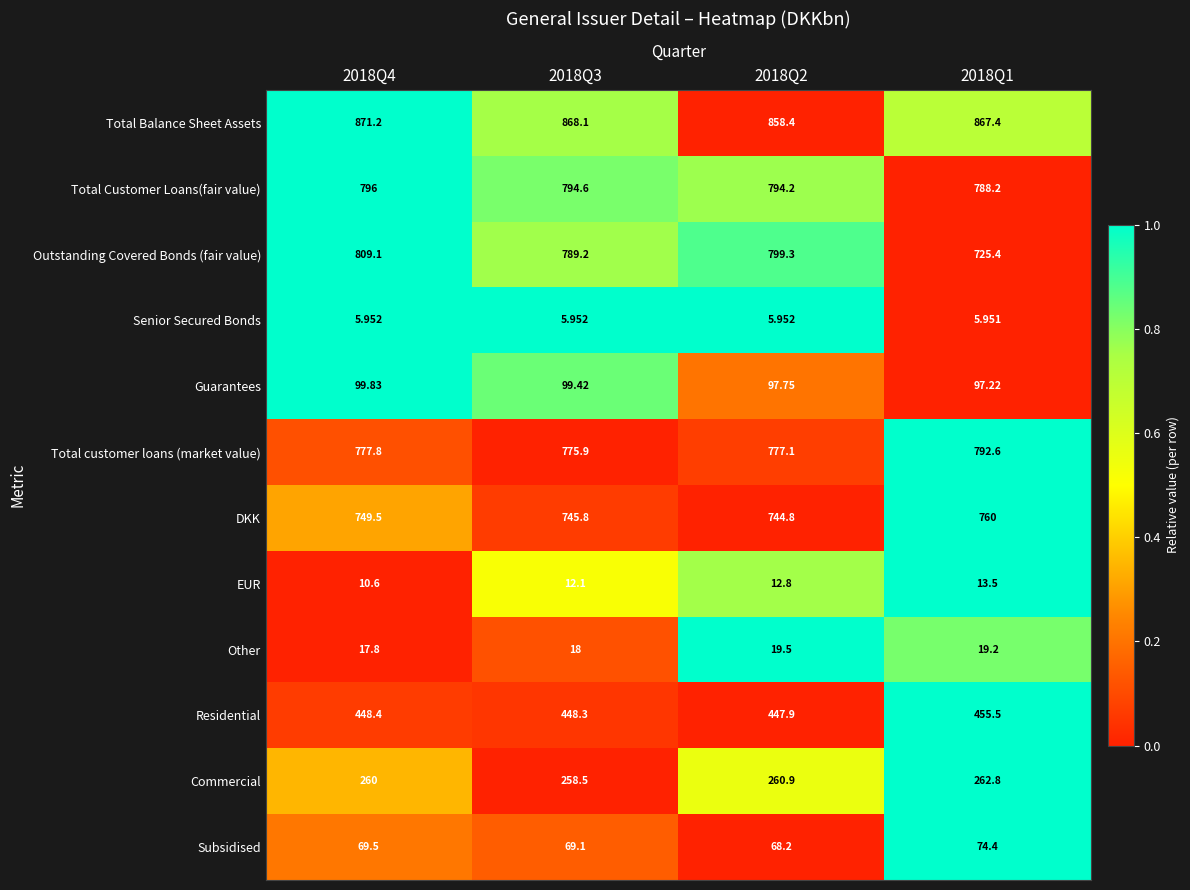

Is the value of Total customer loans (market value) at 2018Q1 greater than the value of DKK at 2018Q3?

Yes